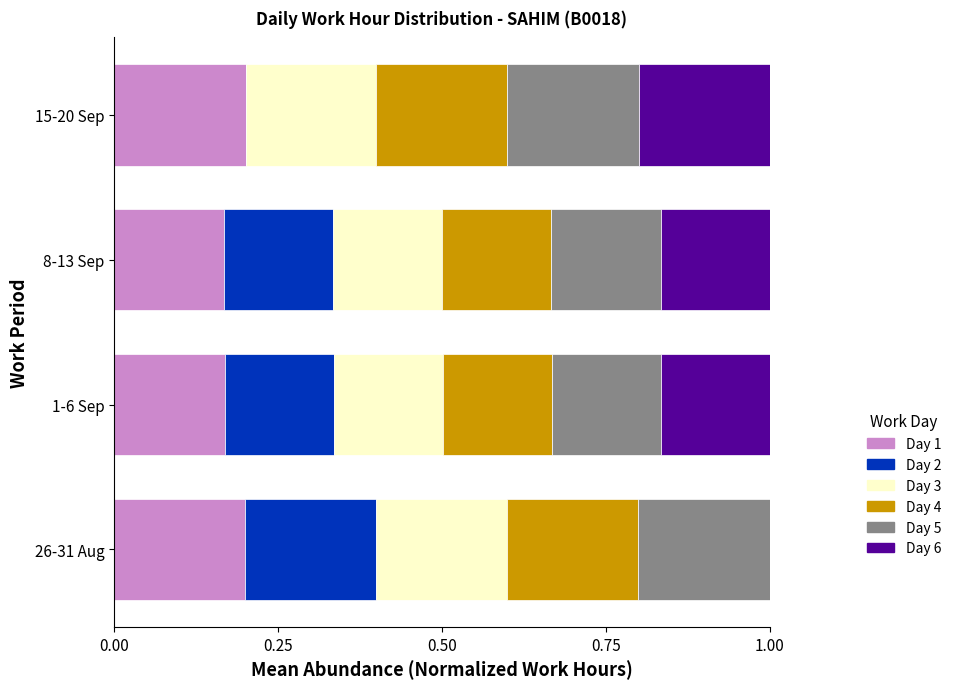

What is the total value across all series at 1-6 Sep?

1.0